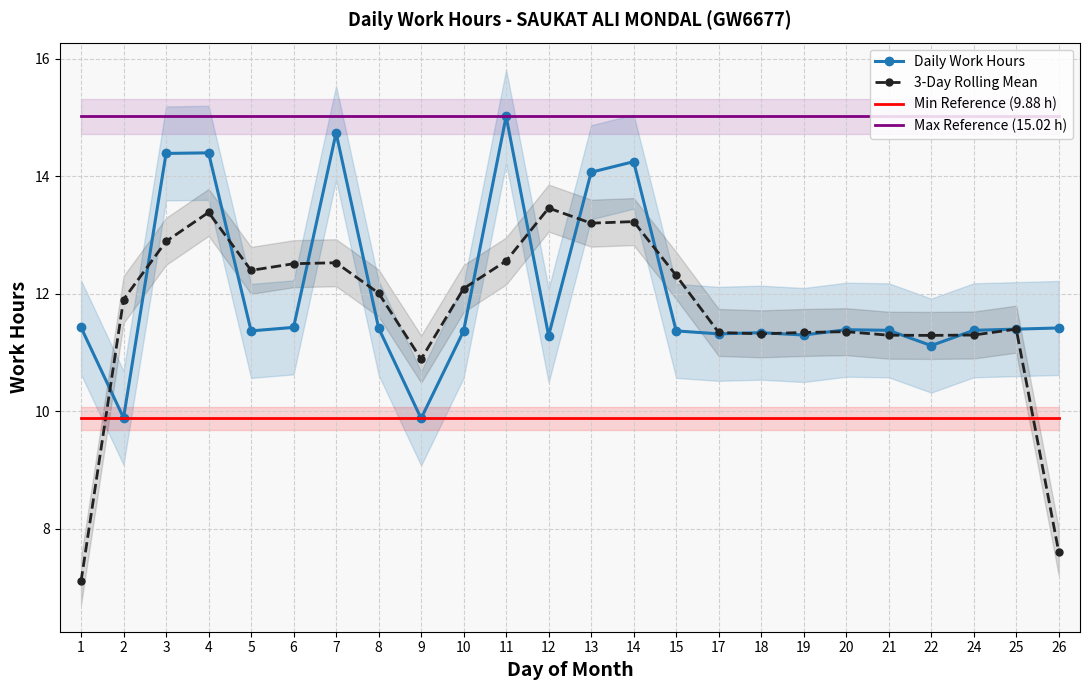

How many lines are shown in the chart?

4